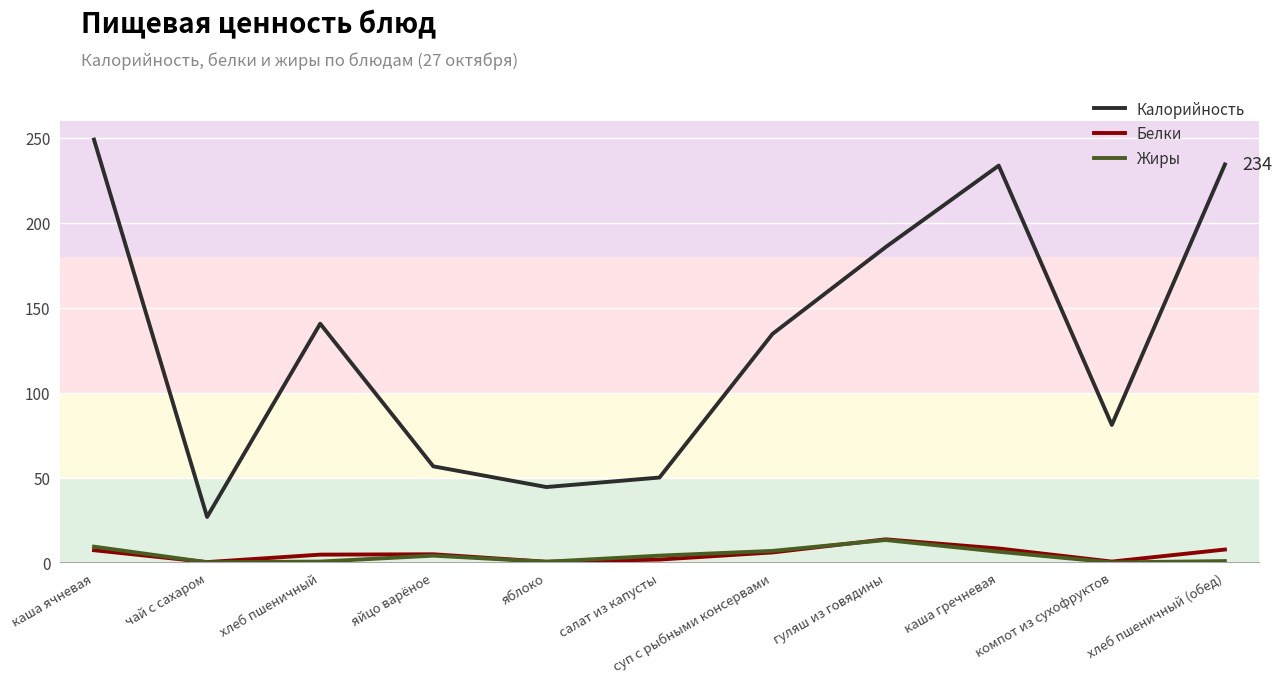

What is the total value across all series at каша ячневая?

265.5